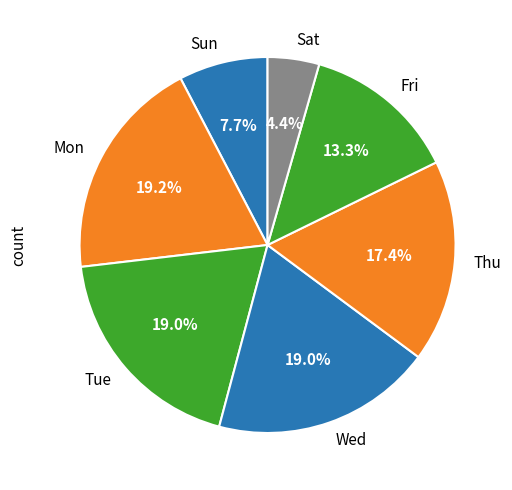

Between Tue and Sun, which is larger?

Tue